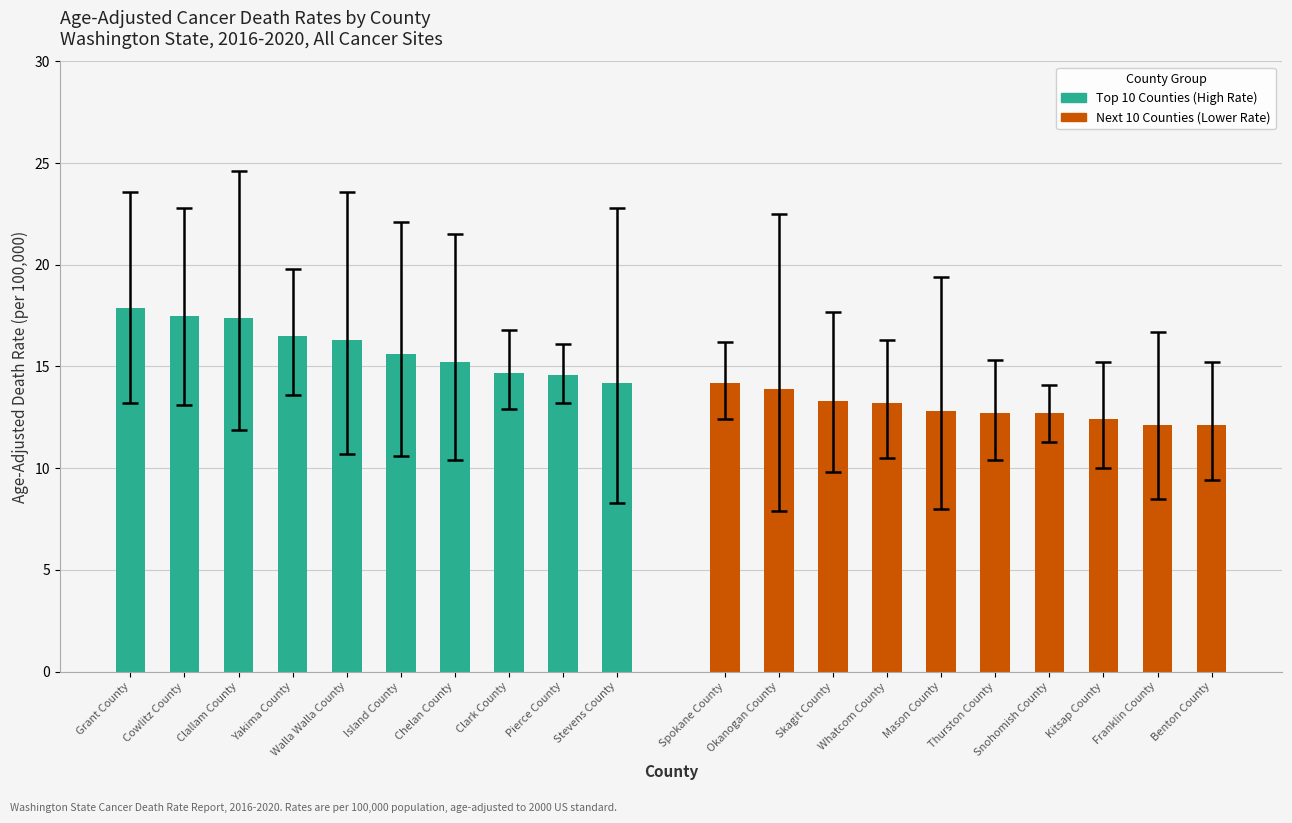

Which series has the largest total across all categories?

Top 10 Counties (High Rate)